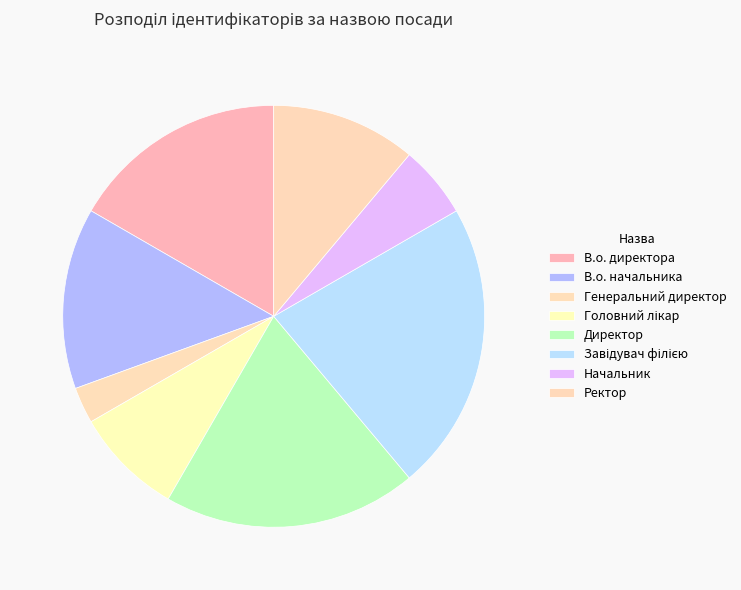

Is there a majority slice in this chart?

No